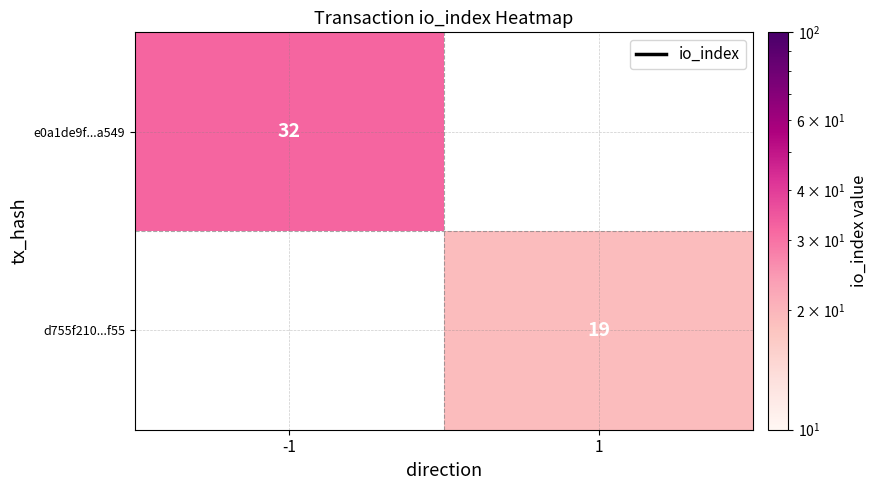

True or false: e0a1de9f...a549 has a value of 20 at -1.

False